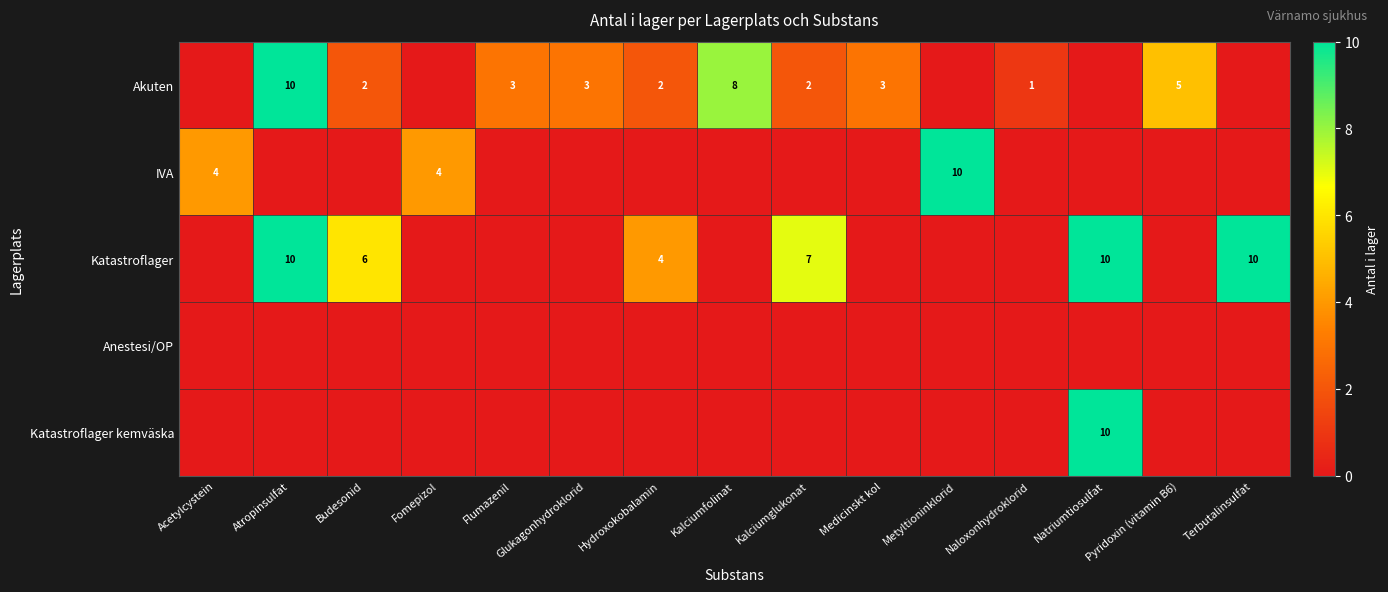

The Akuten series shows 12 at Kalciumfolinat. True or false?

False